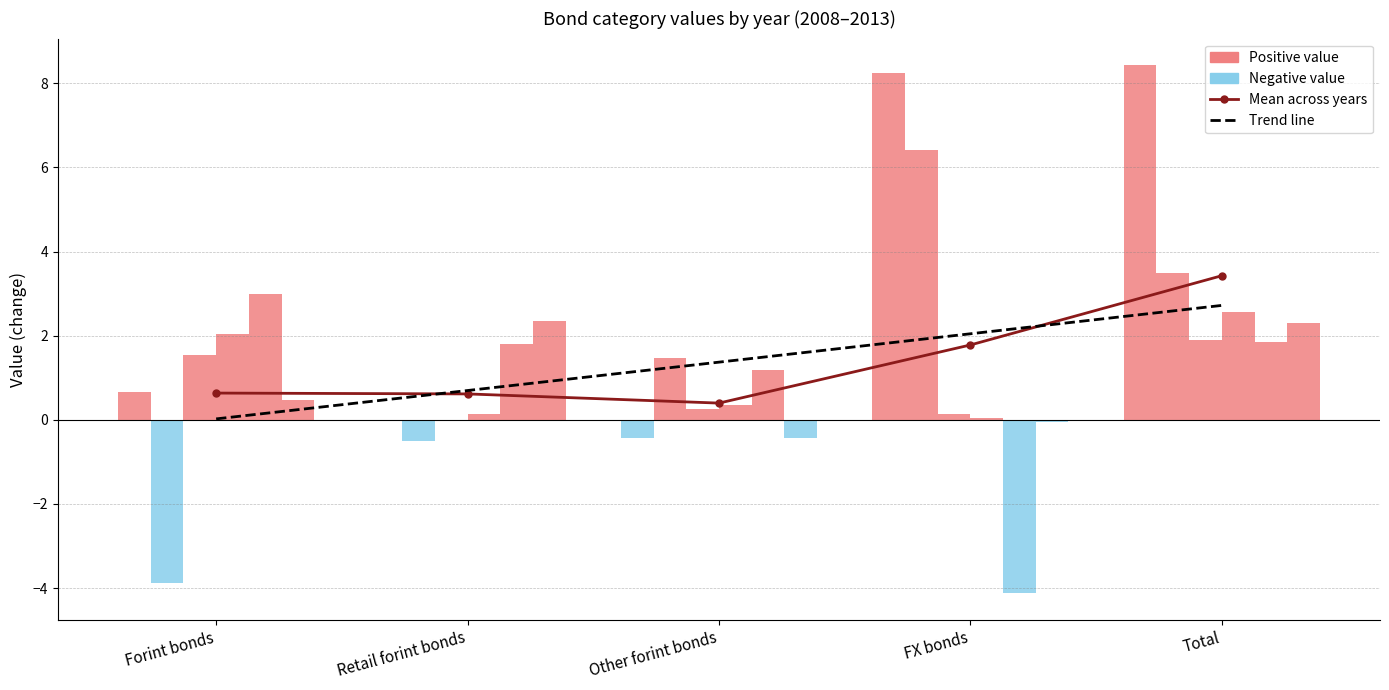

What is the difference between the second highest and minimum values in the Trend (0.67 per category) series?

2.0